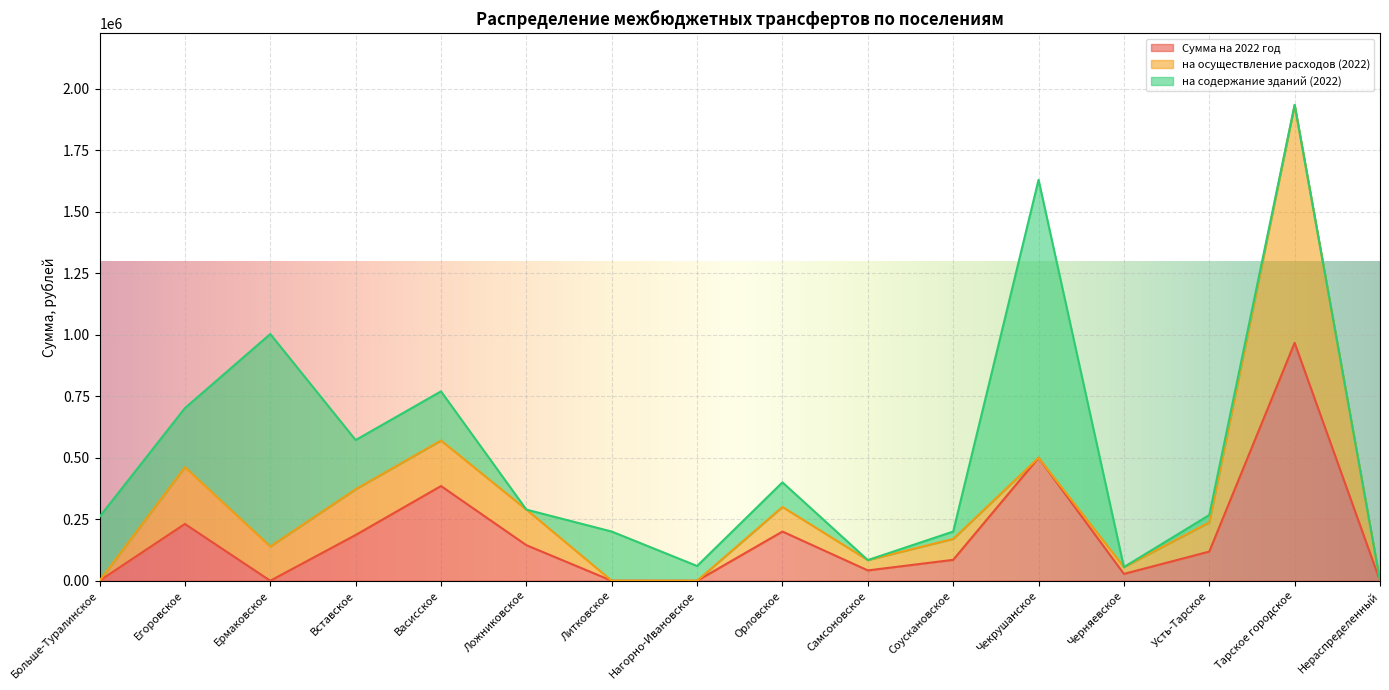

What are all the series names shown in the legend?

Сумма на 2022 год, на осуществление расходов (2022), на содержание зданий (2022)